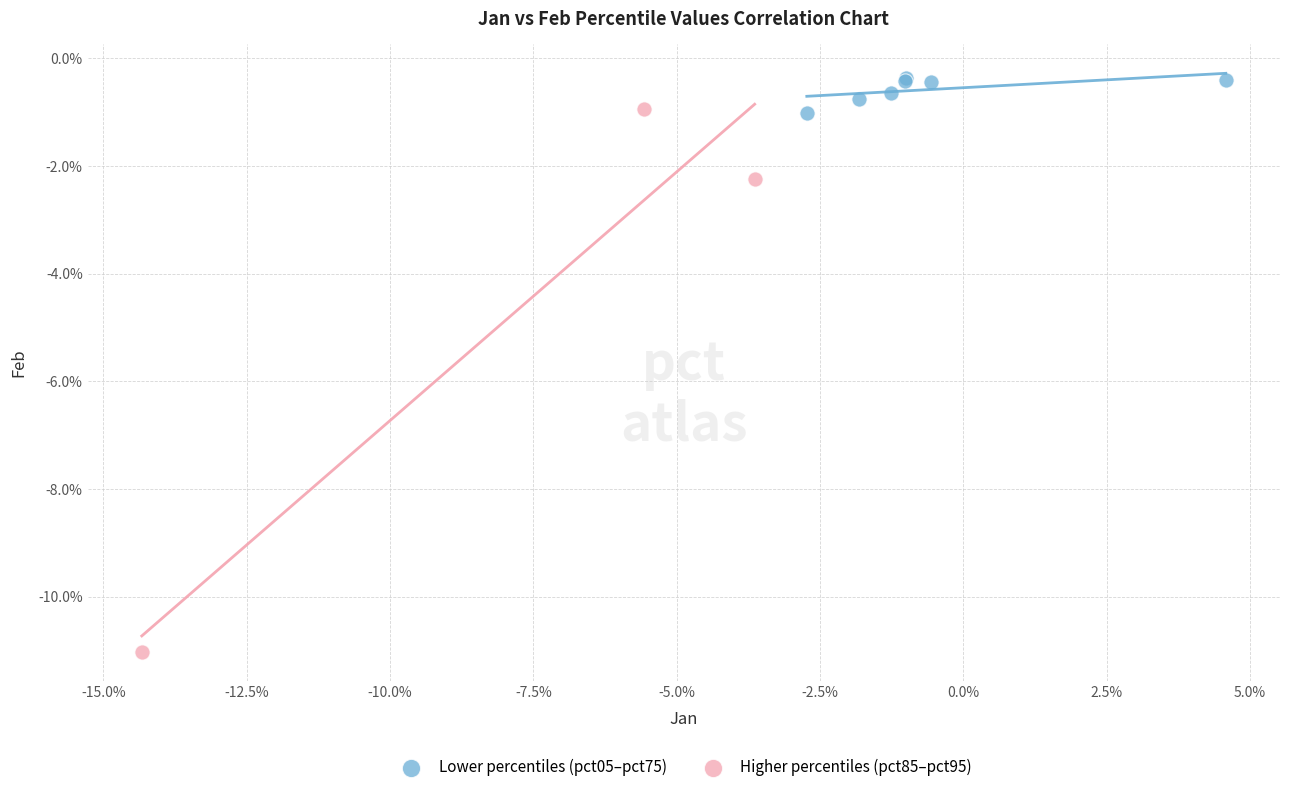

Which series reaches the maximum Y coordinate?

Lower percentiles (pct05–pct75)